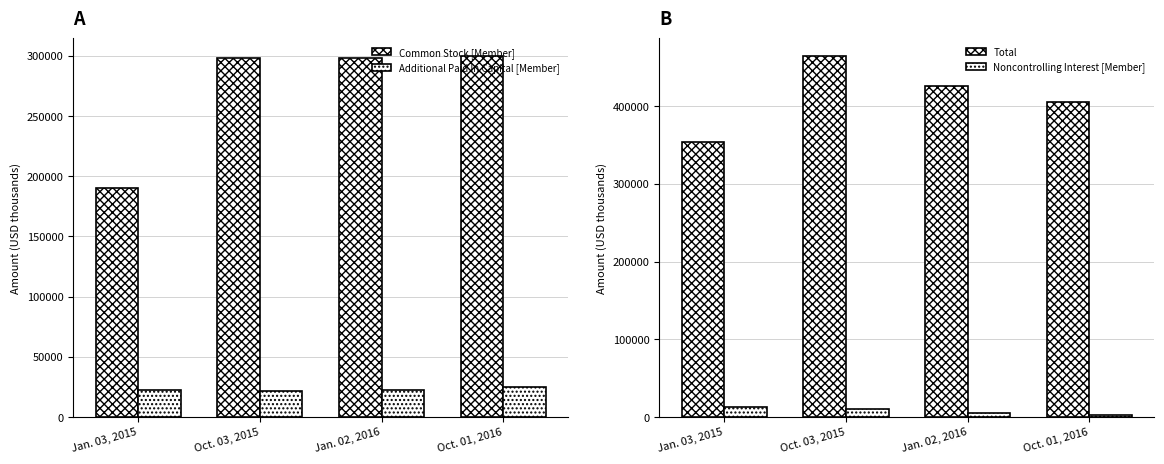

What is the sum of the Additional Paid In Capital [Member] values at Jan. 03, 2015 and Oct. 01, 2016?

47421